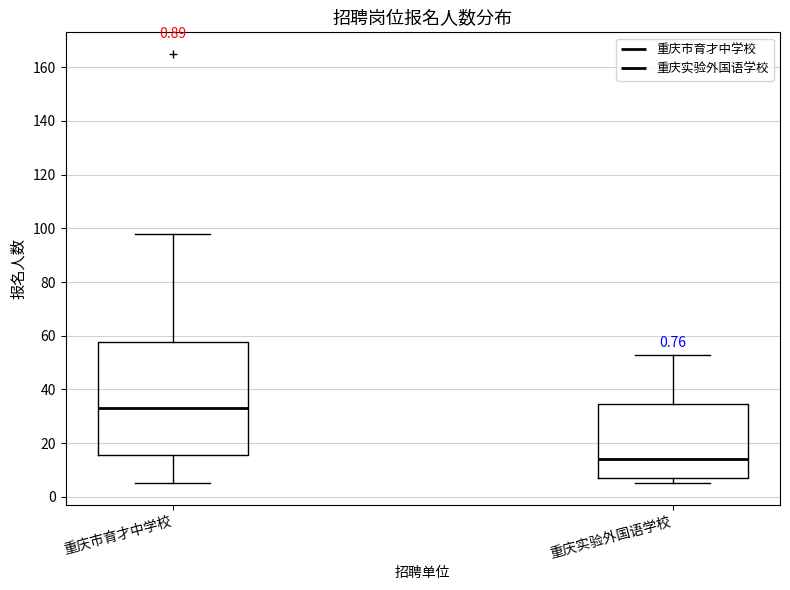

Which box has the lowest median line?

重庆实验外国语学校